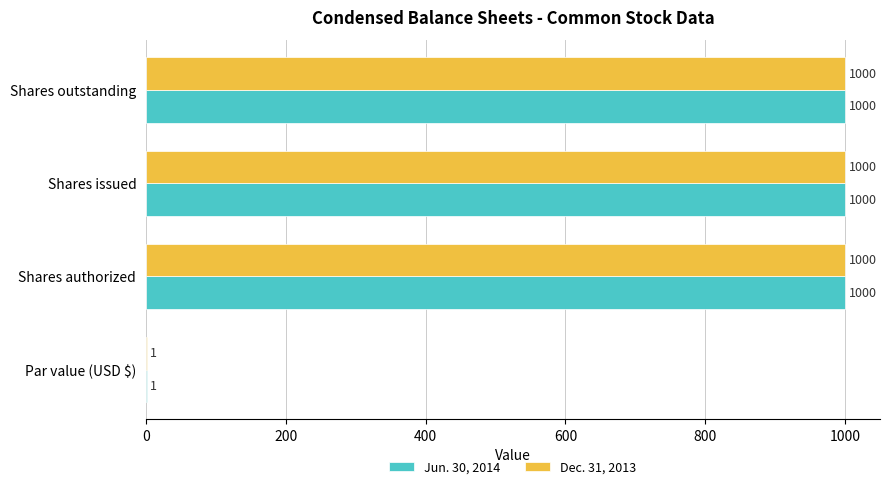

True or false: Dec. 31, 2013 has a value of 1000 at Shares issued.

True